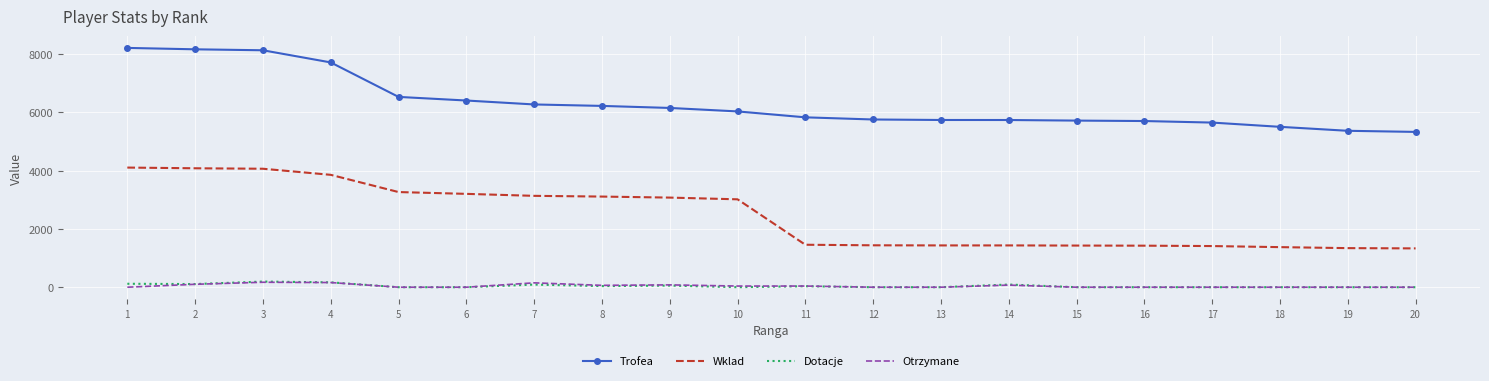

The value of Trofea at 7 is 6271. True or false?

True